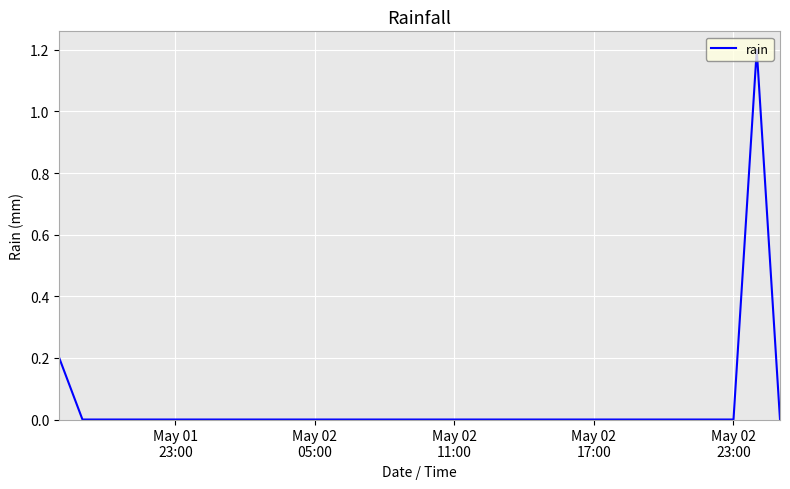

What is the maximum value shown in the chart?

1.2